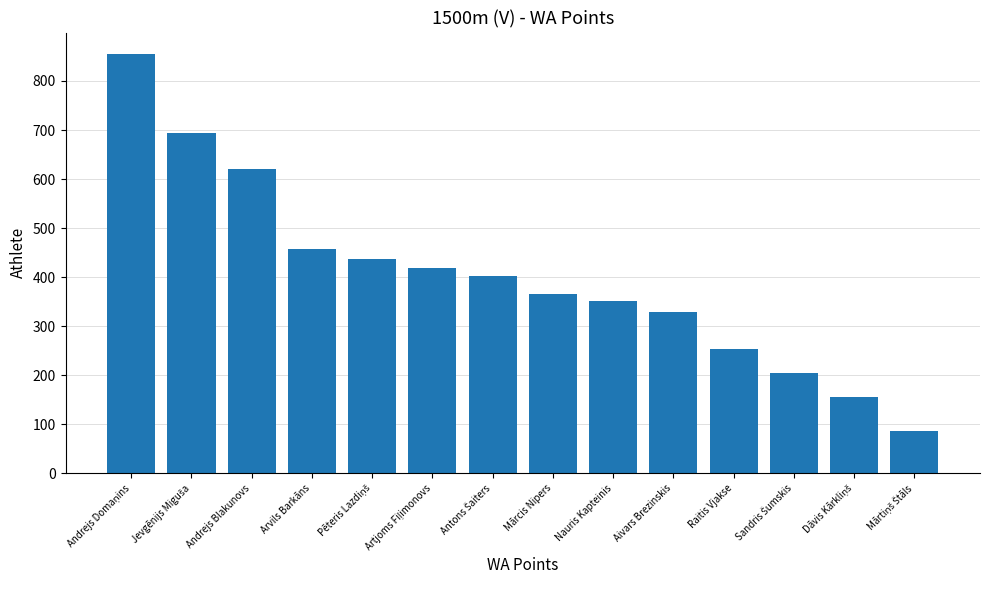

What is the label of the 5th bar from the right?

Aivars Brezinskis